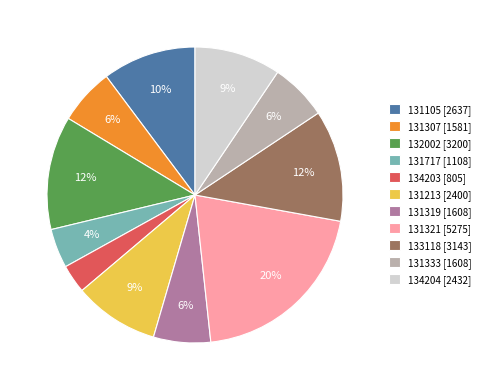

Is there any slice that represents more than half of the pie?

No